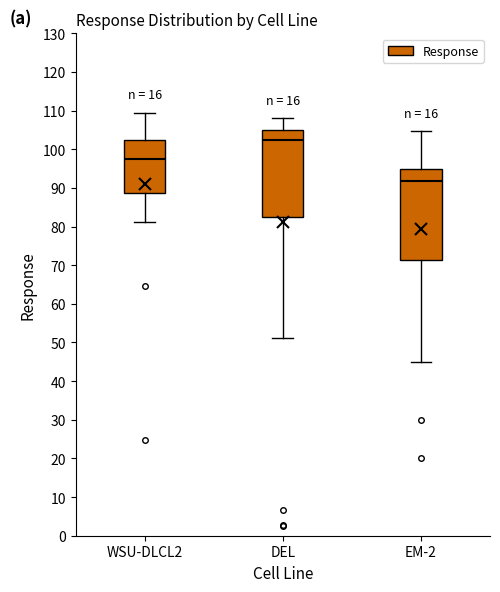

Which box has the lowest median line?

EM-2